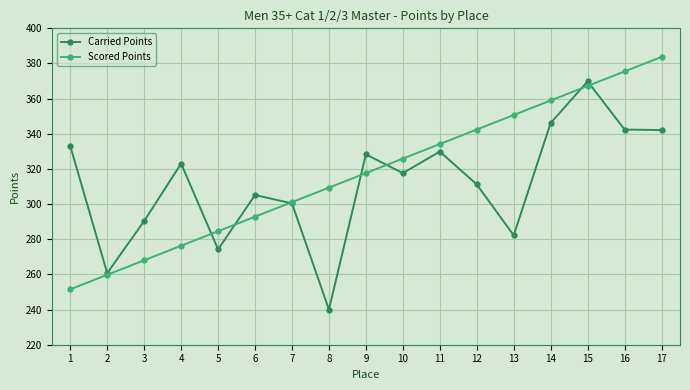

What is the value of the Carried Points point at the 17th from the left?

342.1